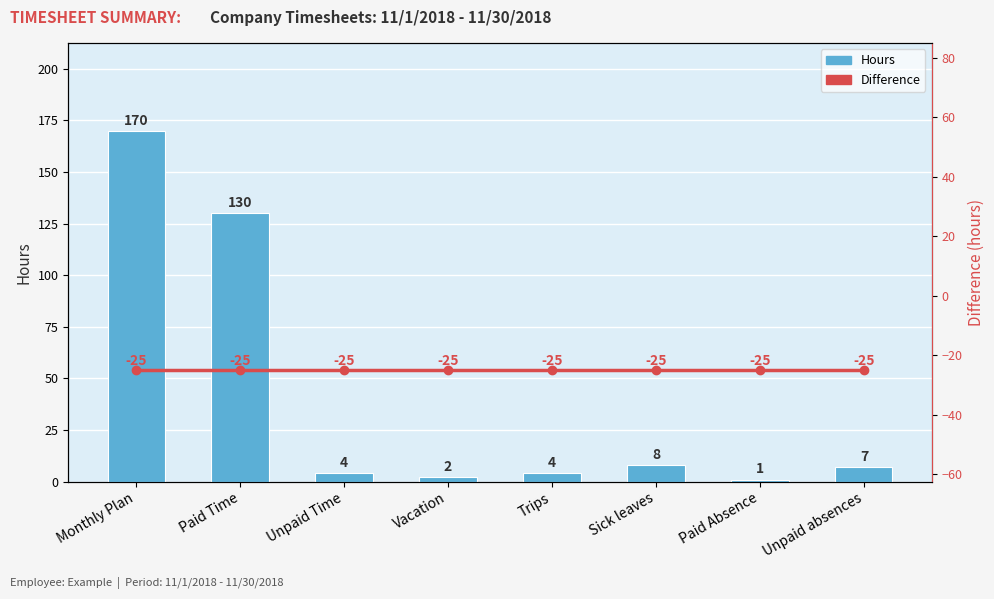

What is the label of the 1st bar from the right?

Unpaid absences